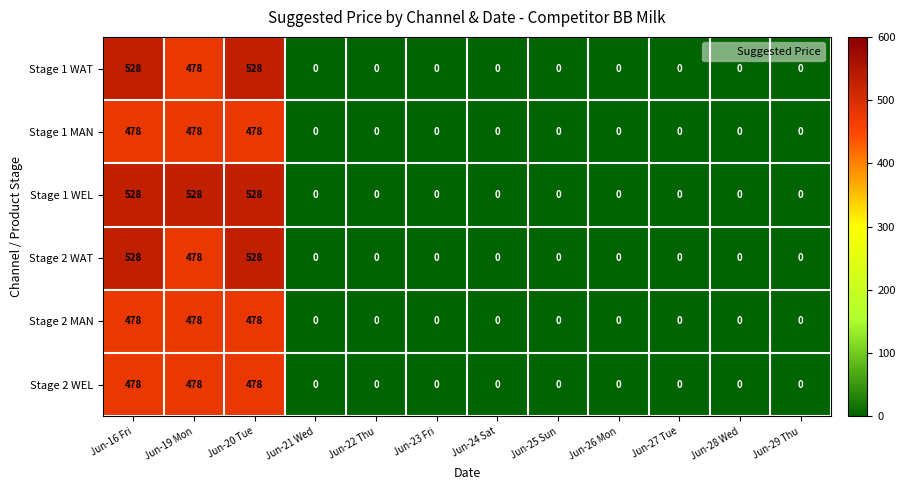

What is the approximate value of Stage 1 WAT at Jun-19 Mon?

478